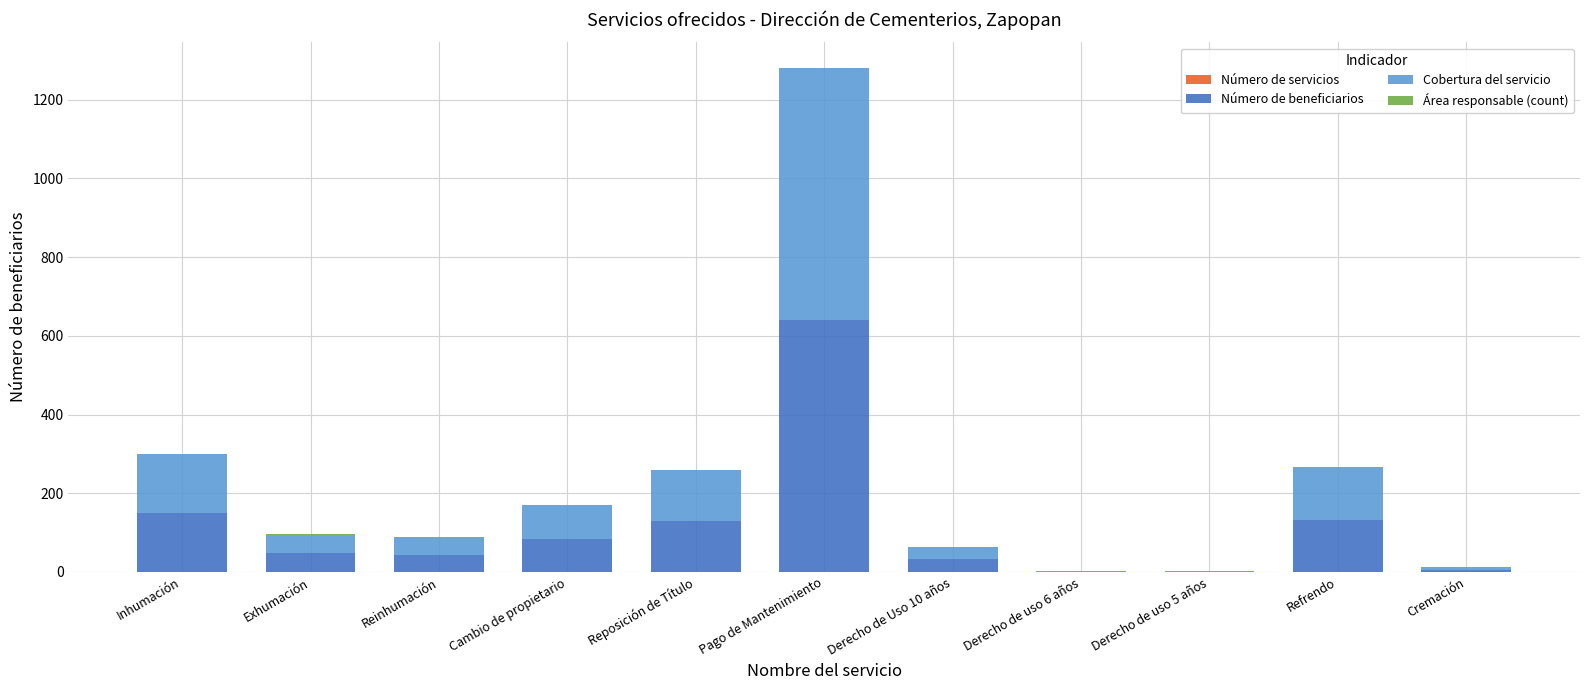

Are the bars grouped side by side (vs. stacked)?

No